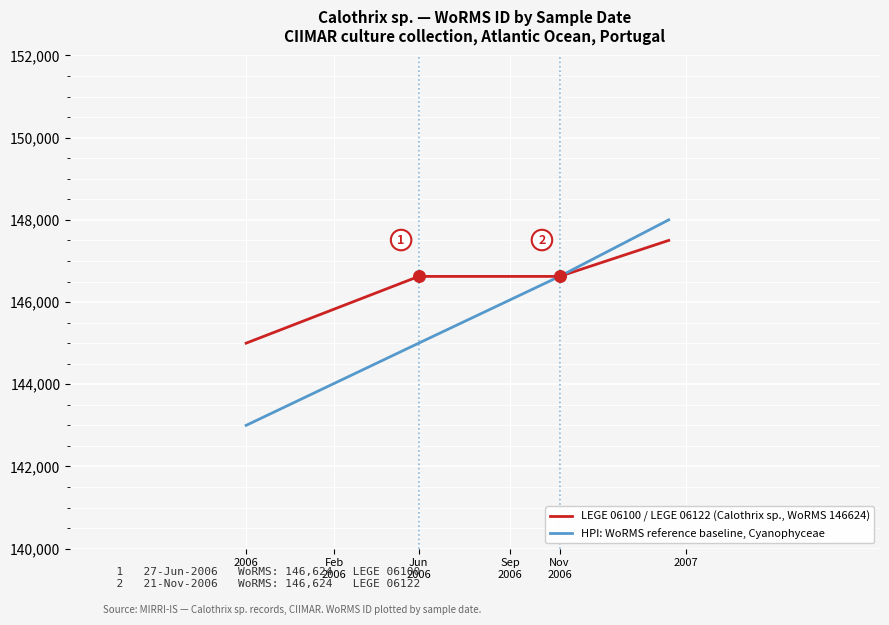

At how many categories does at least one series exceed 144401?

4